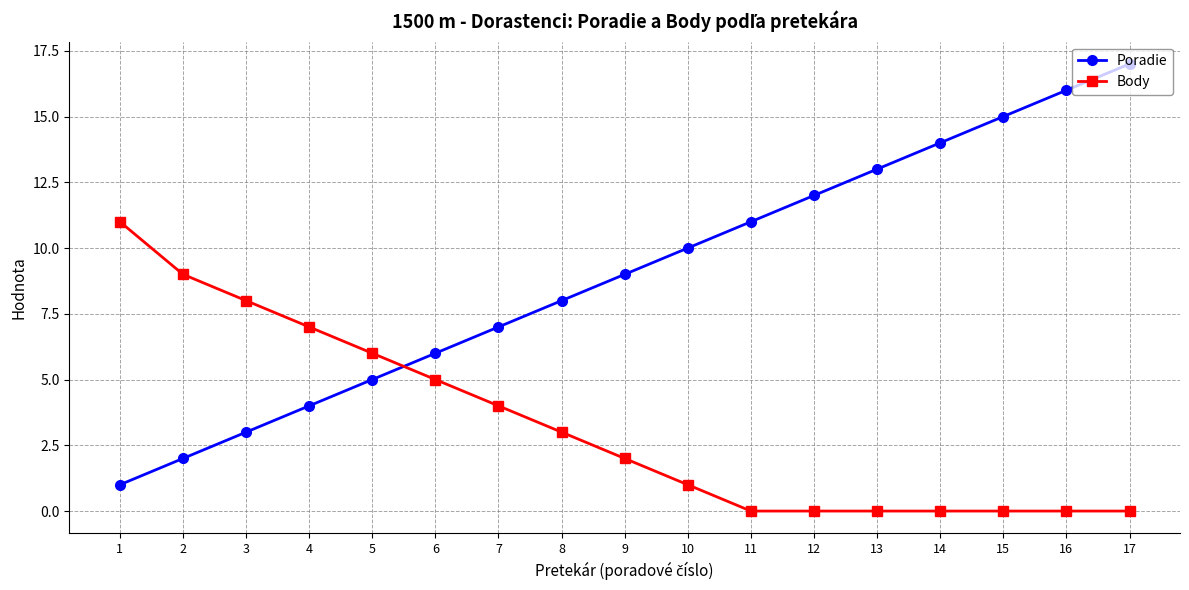

What is the approximate value of Poradie at 15, to the nearest 5?

15